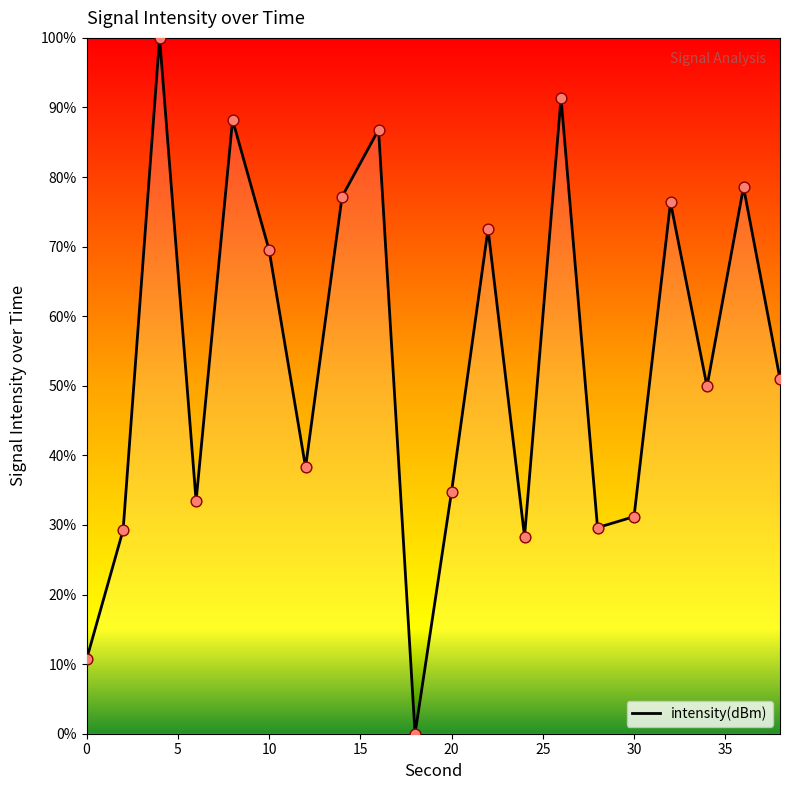

What is the difference between the maximum and minimum values?

100.0